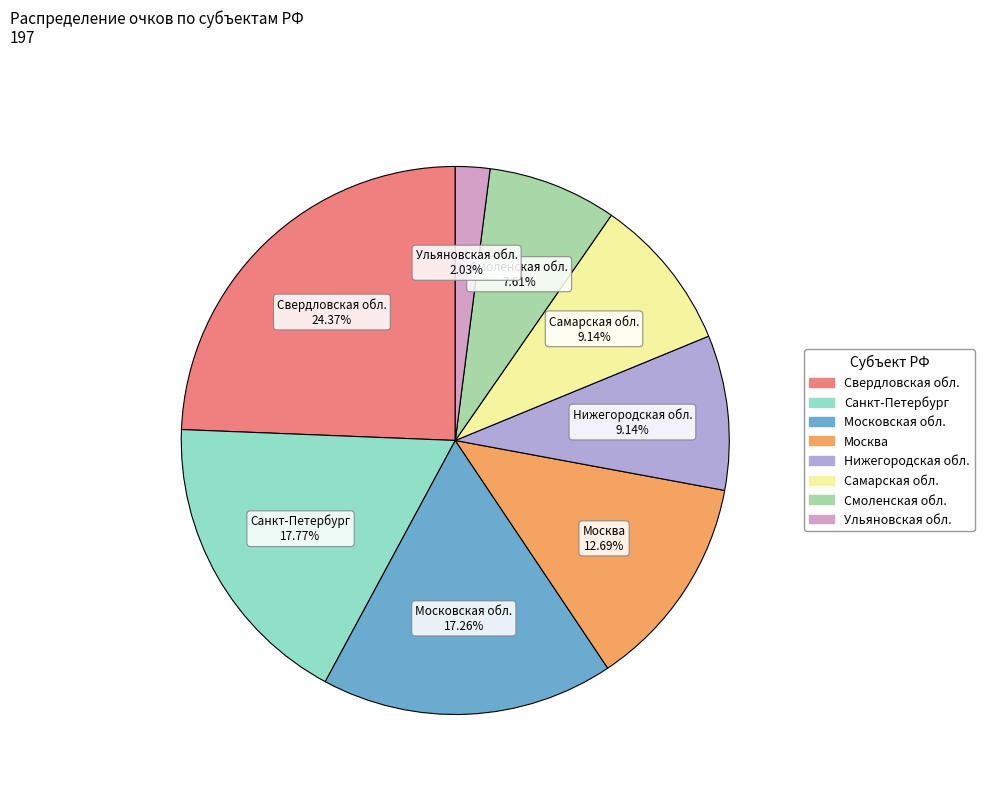

How many slices are in this pie chart?

8